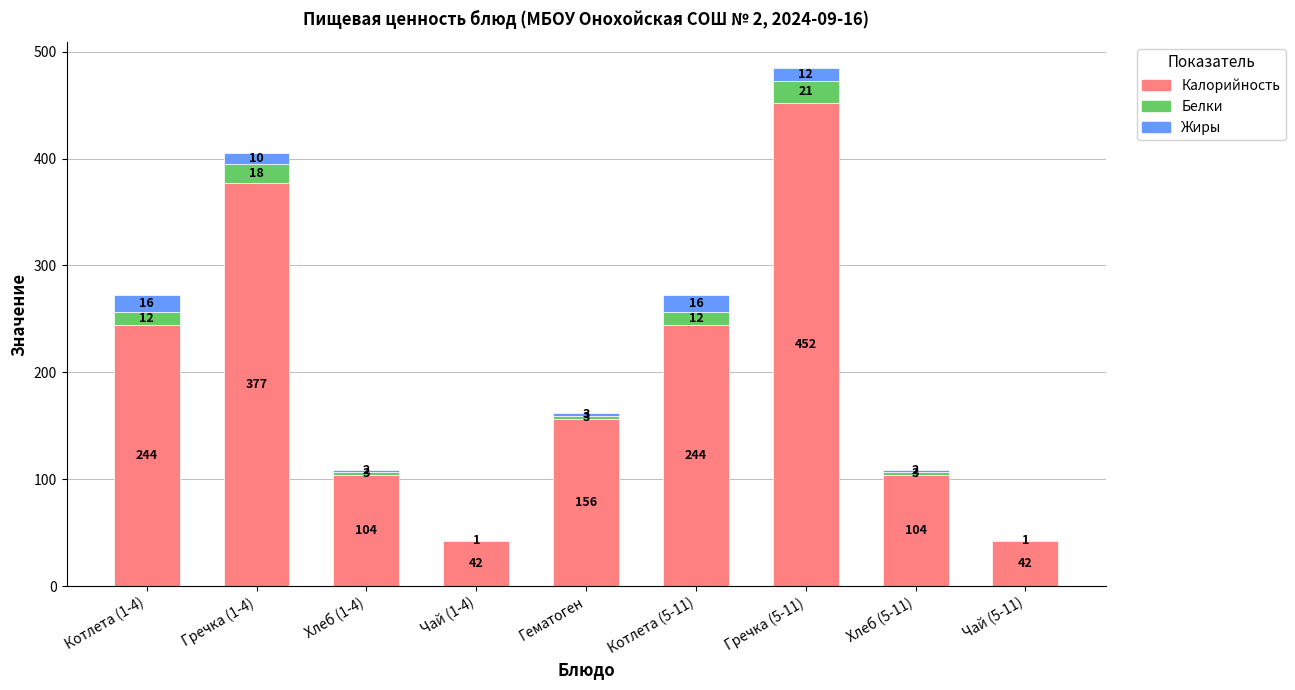

Which category has the highest value in the Калорийность series?

Гречка (5-11)